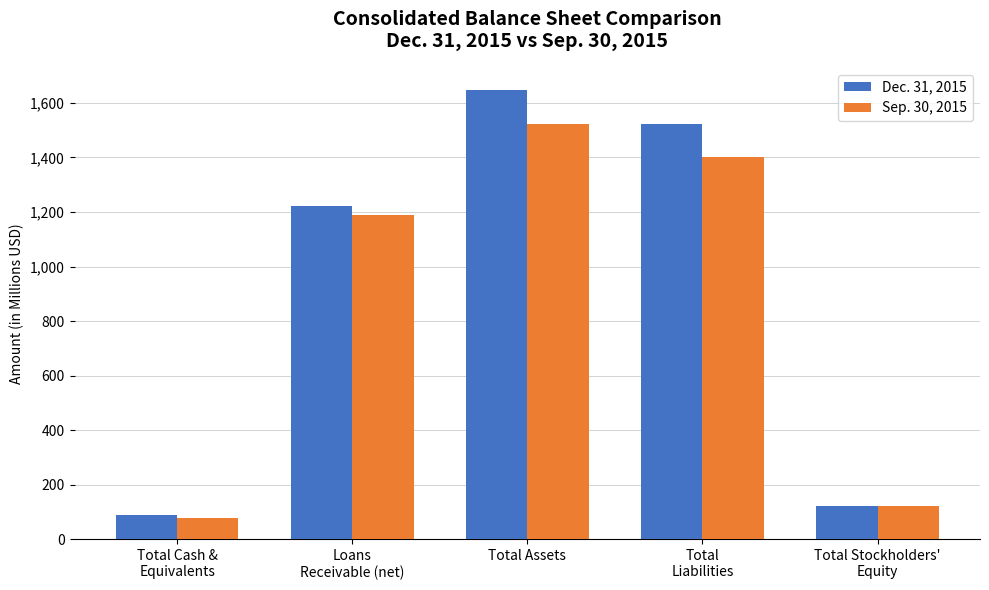

What is the sum of the Sep. 30, 2015 values at Total Cash &
Equivalents and Total Assets?

1601.5